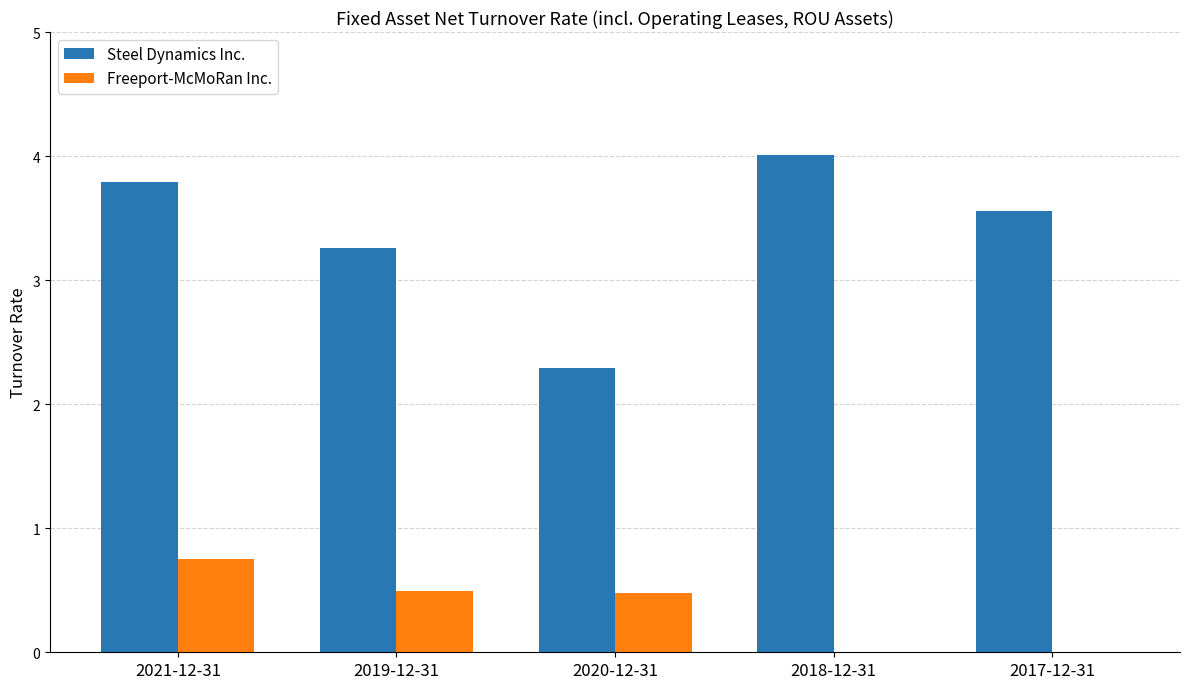

How many series are shown in this chart?

2